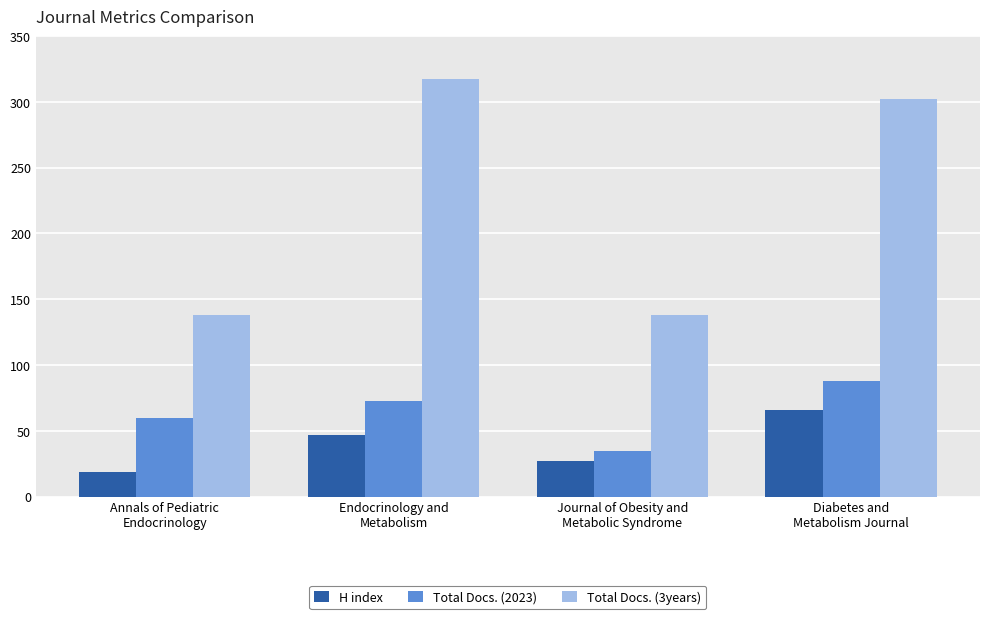

List the series in order of their peak value, highest first.

Total Docs. (3years), Total Docs. (2023), H index